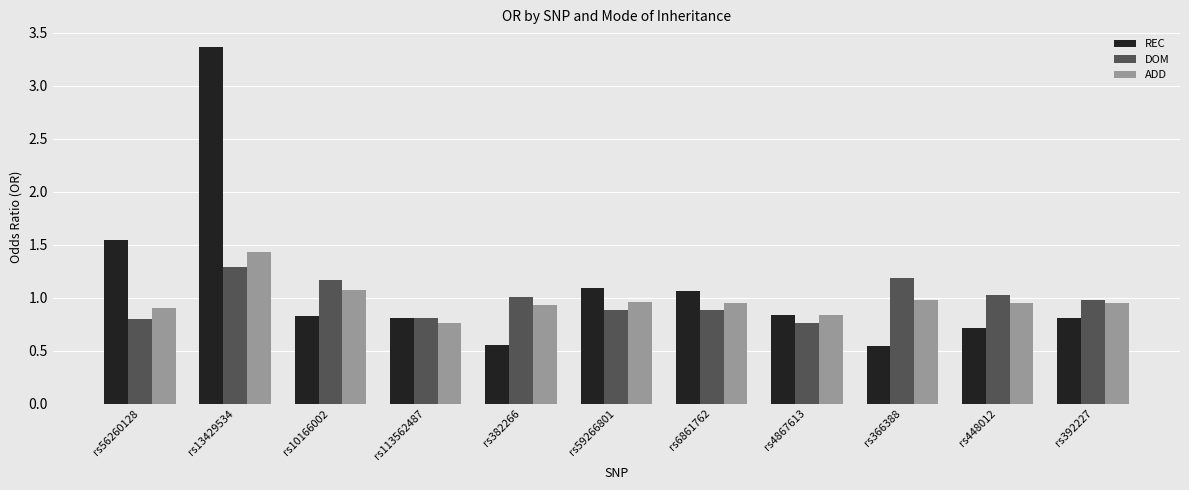

What is the spread (max minus min) of values at rs448012?

0.3